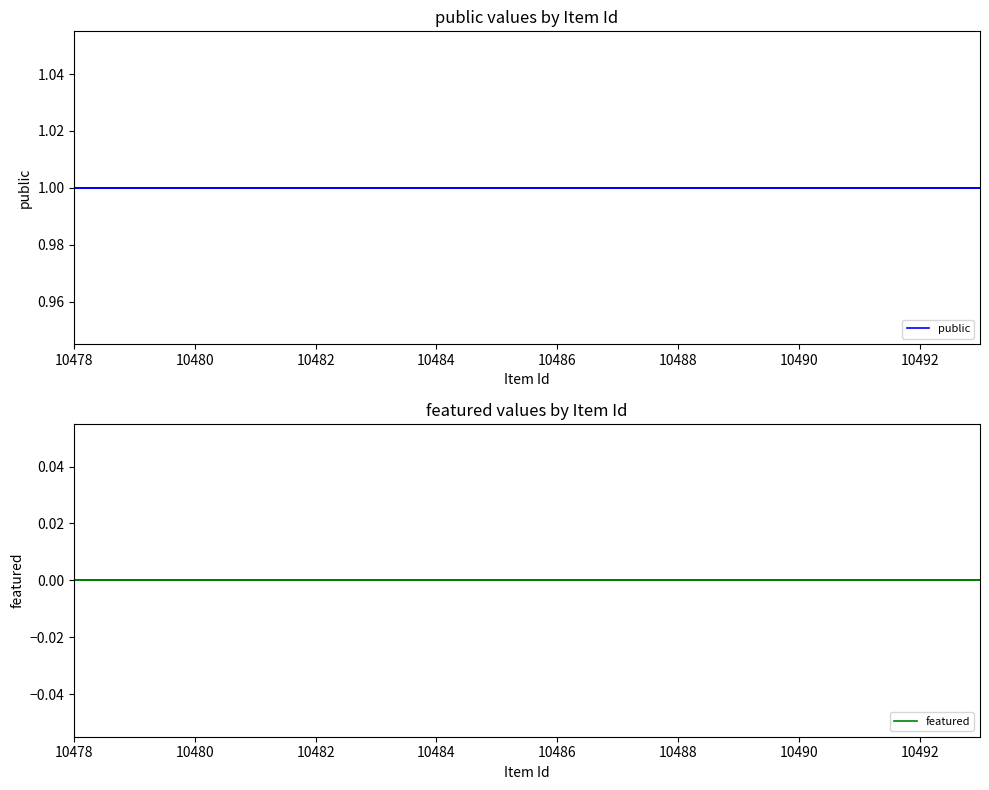

True or false: featured has more than 2 interior local peaks.

False